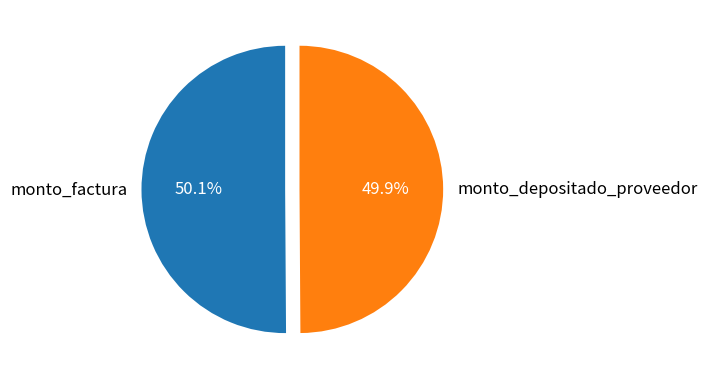

Is there a majority slice in this chart?

Yes